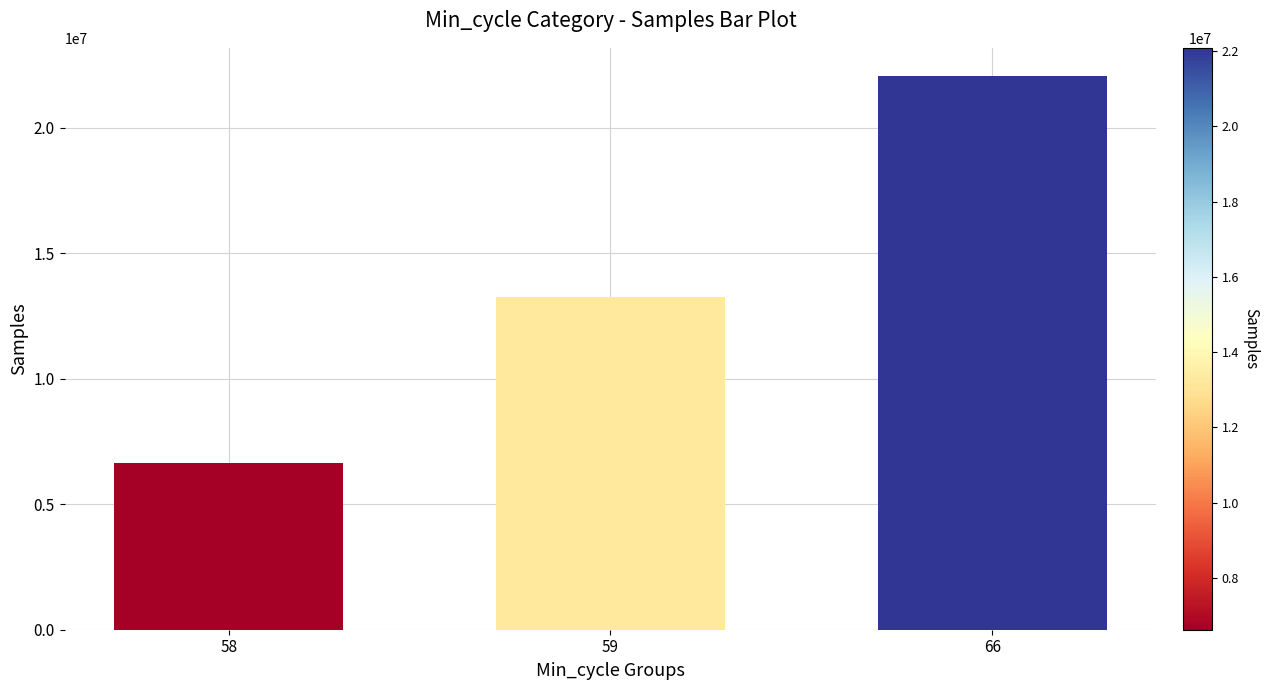

The value at 59 is 13244615. True or false?

True